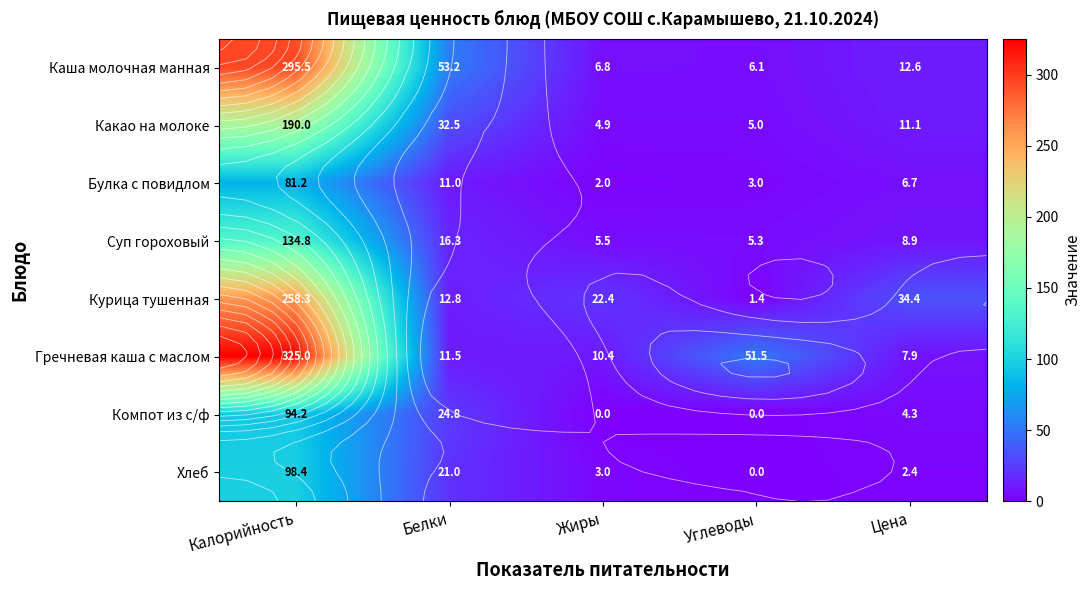

At which label is Какао на молоке closest to 97?

Белки